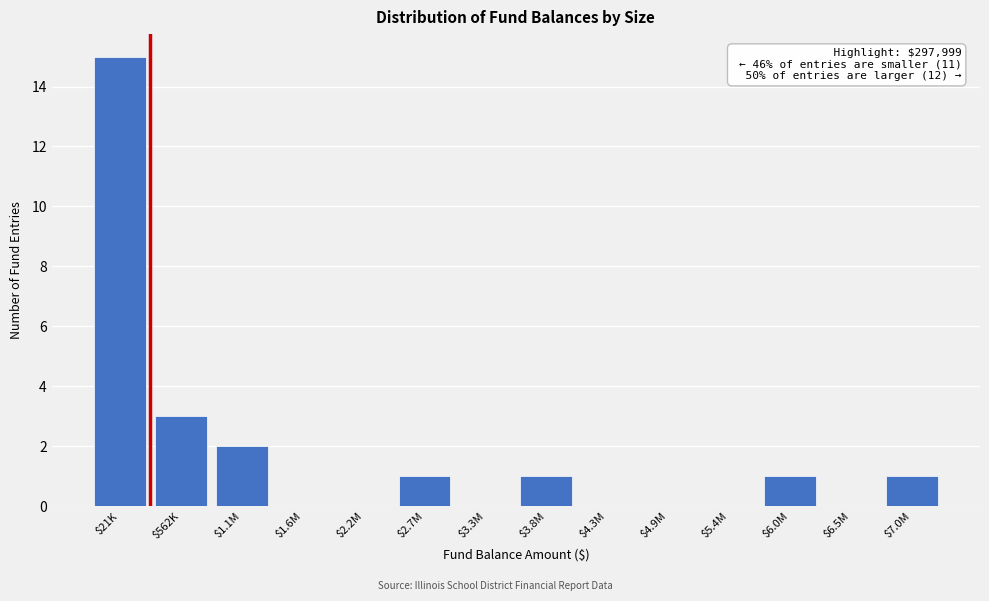

At which category does the chart reach its peak across all series?

$21K